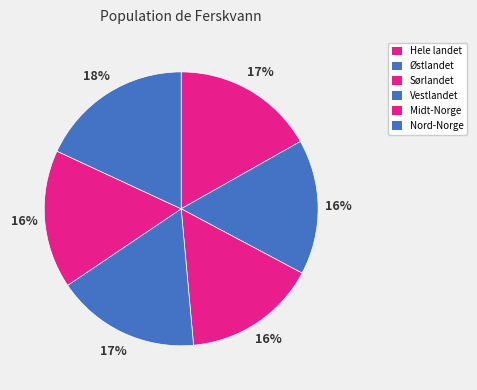

Combined, do Sørlandet and Vestlandet account for over 50%?

No